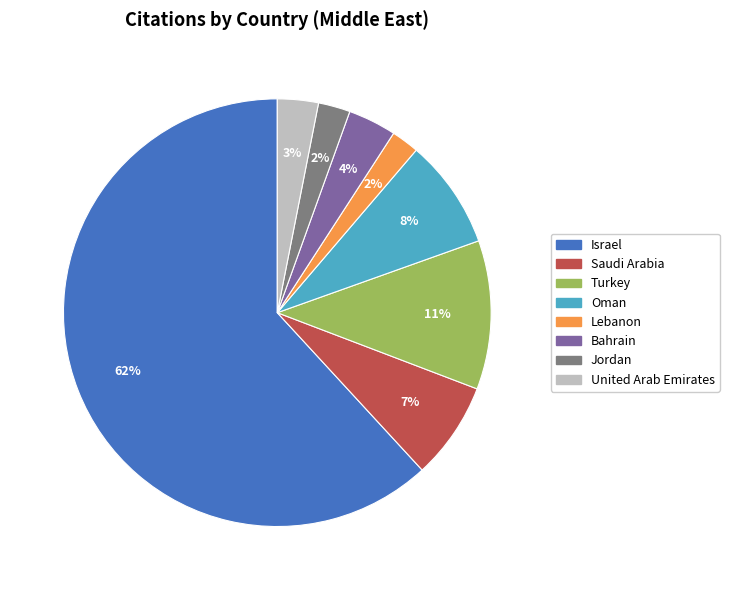

How many segments does this pie chart have?

8